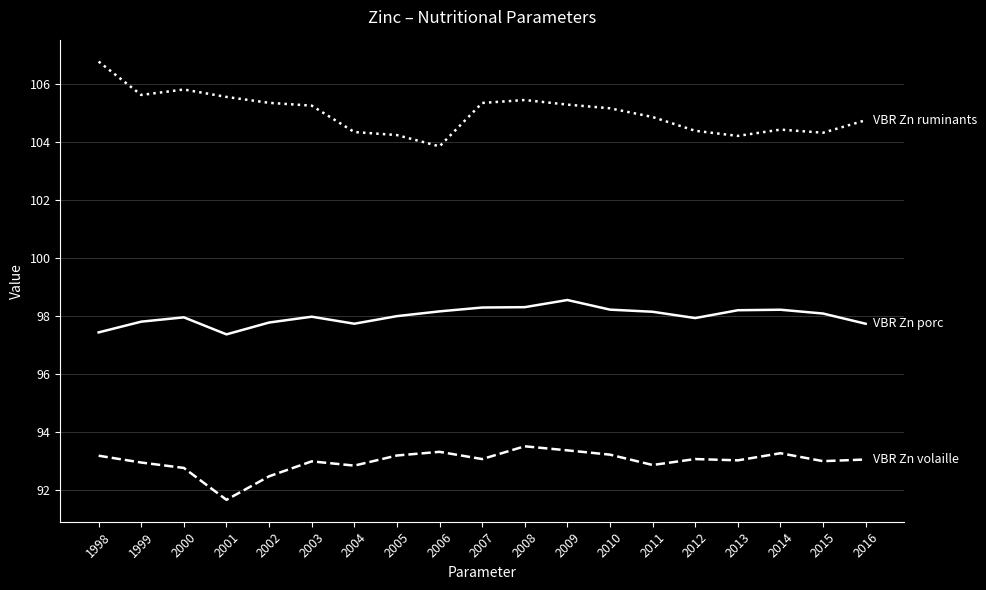

What is the smallest value displayed?

91.7